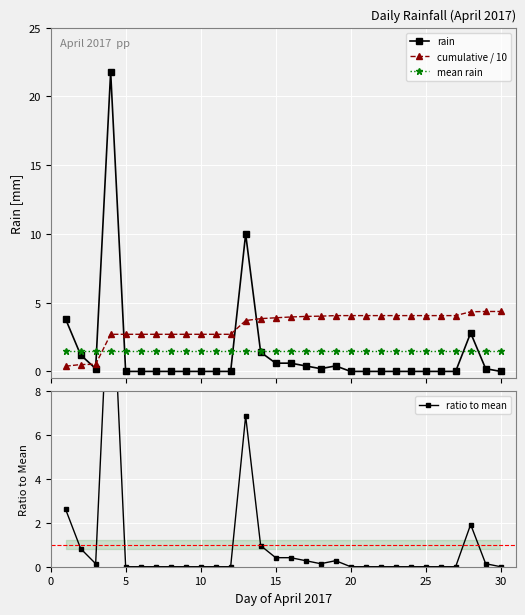

What is the sum of all rain values?

43.6